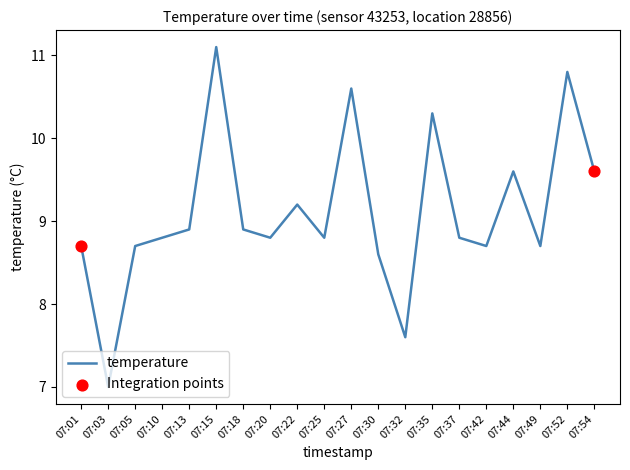

Between 07:03 and 07:35, which is larger?

07:35